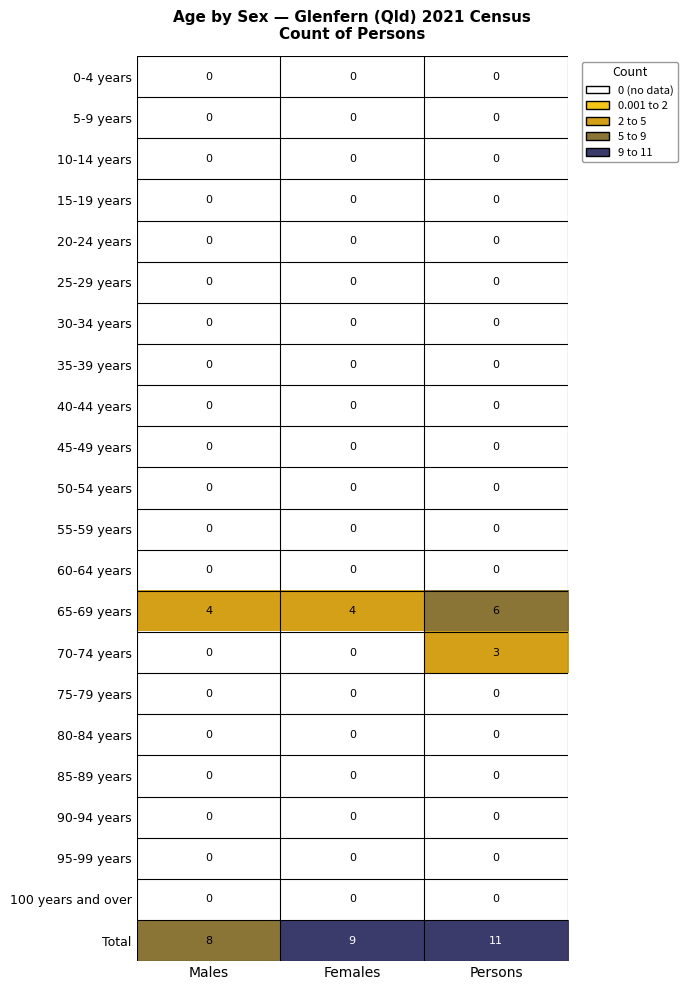

What is the total value across all series at Males?

12